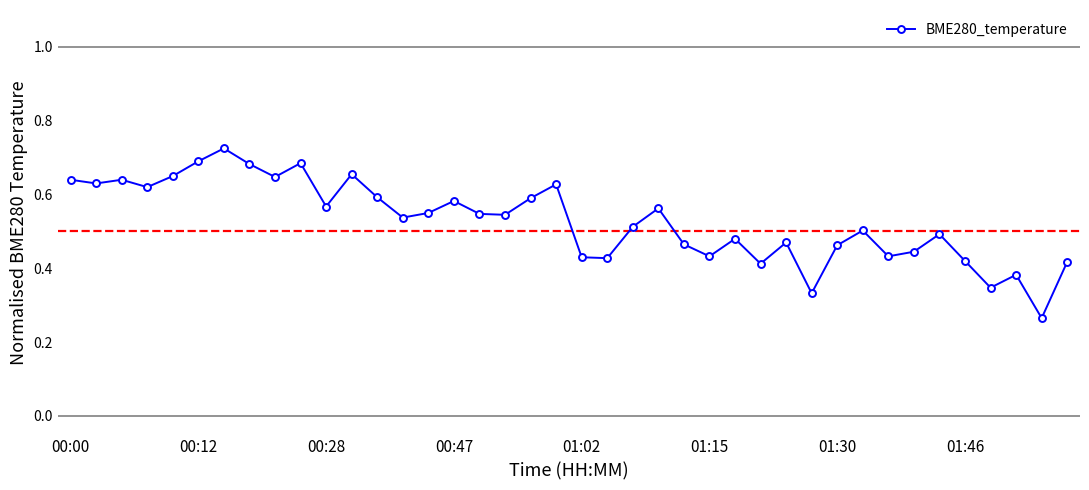

What is the sum of all values?

21.1